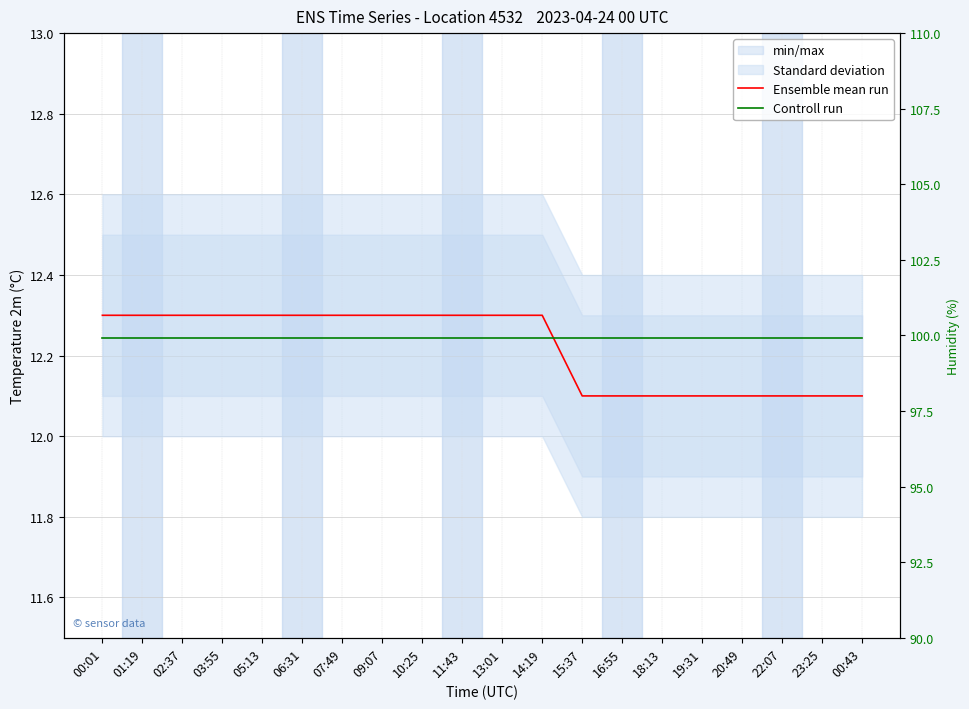

True or false: Controll run and Ensemble mean run cross at least once.

False